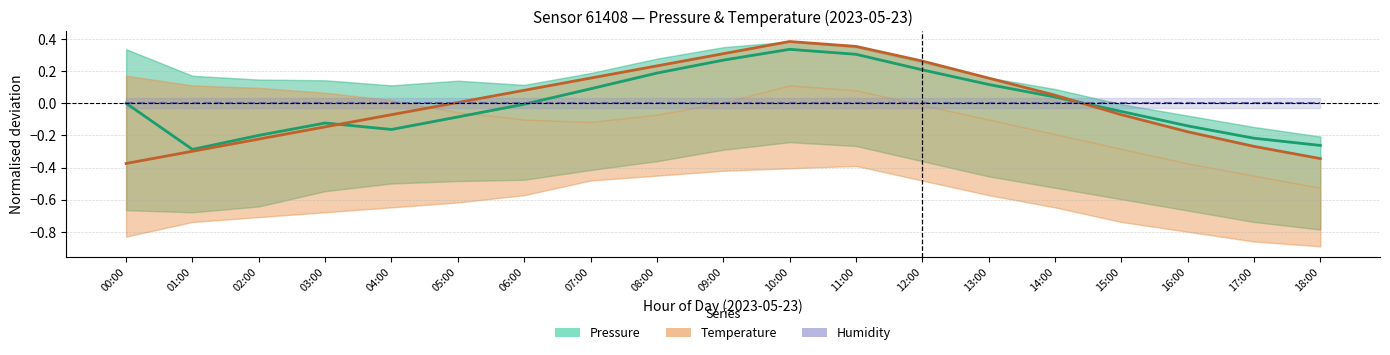

Where is Temperature (normalised) nearest to the value 0?

05:00